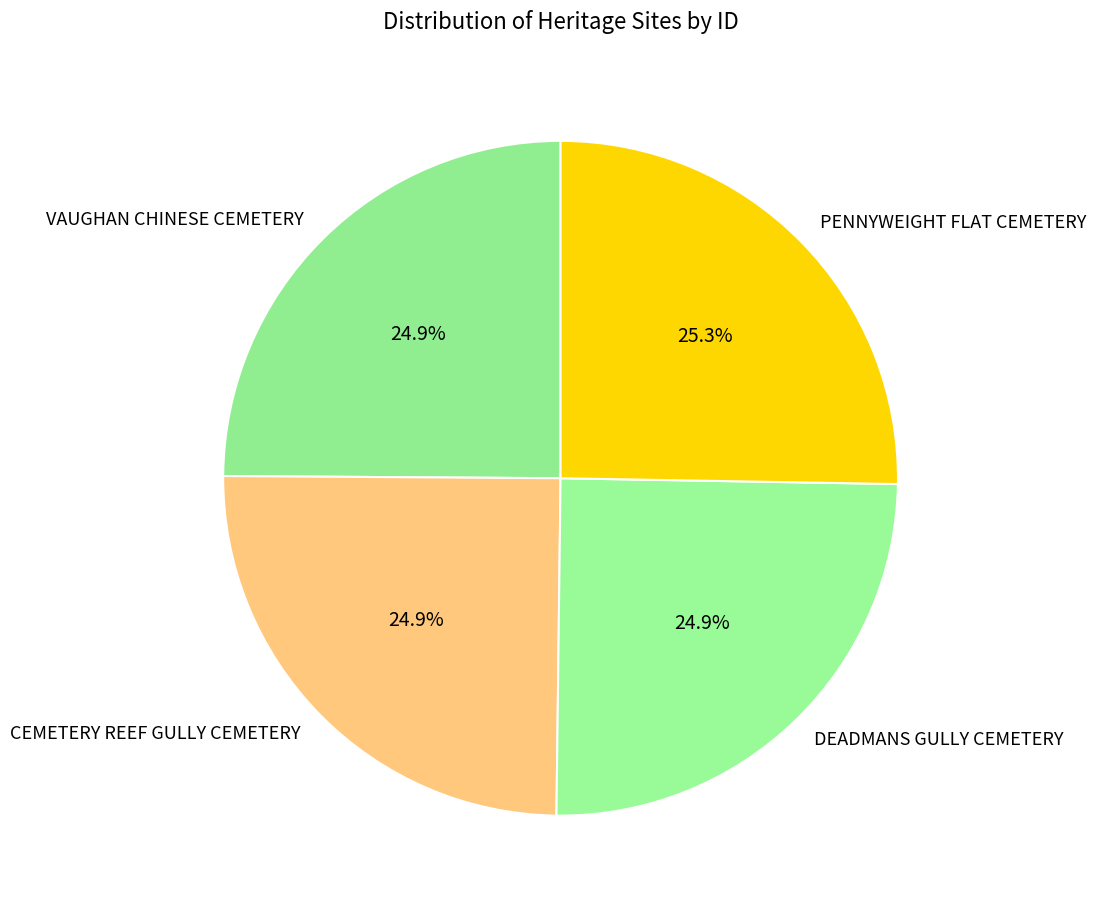

To the nearest percent, what percentage of the pie is DEADMANS GULLY CEMETERY?

25%